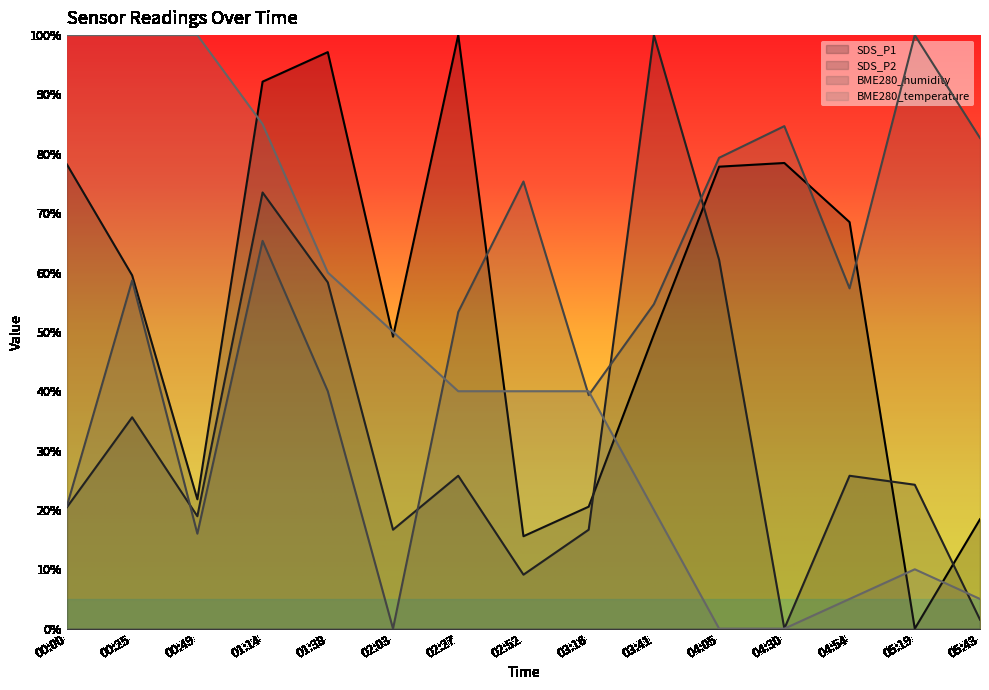

What is the difference between the BME280_humidity values at 02:52 and 00:25?

16.7